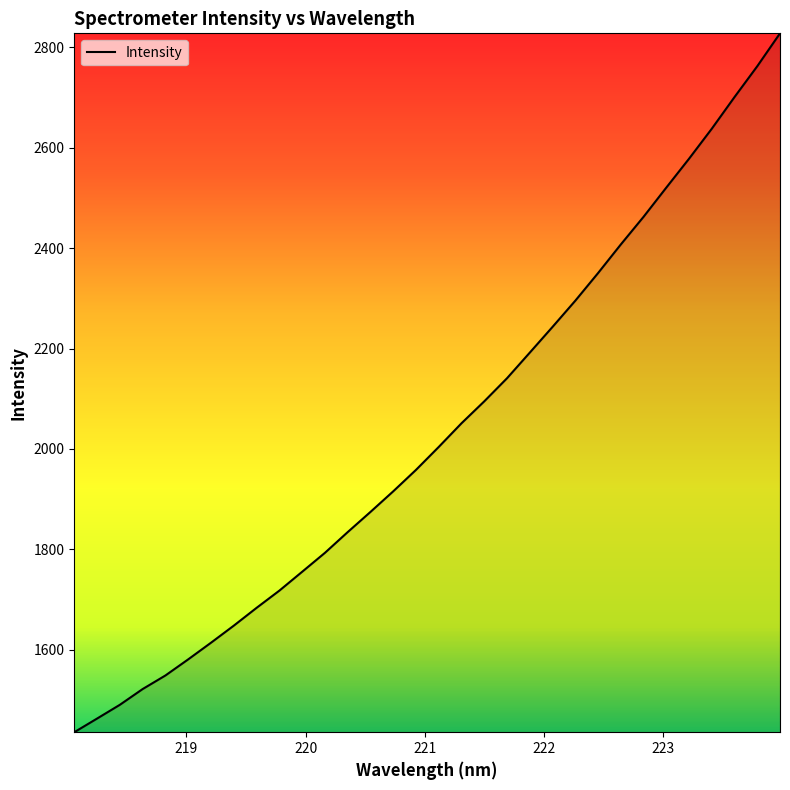

What is the maximum value shown in the chart?

2828.0